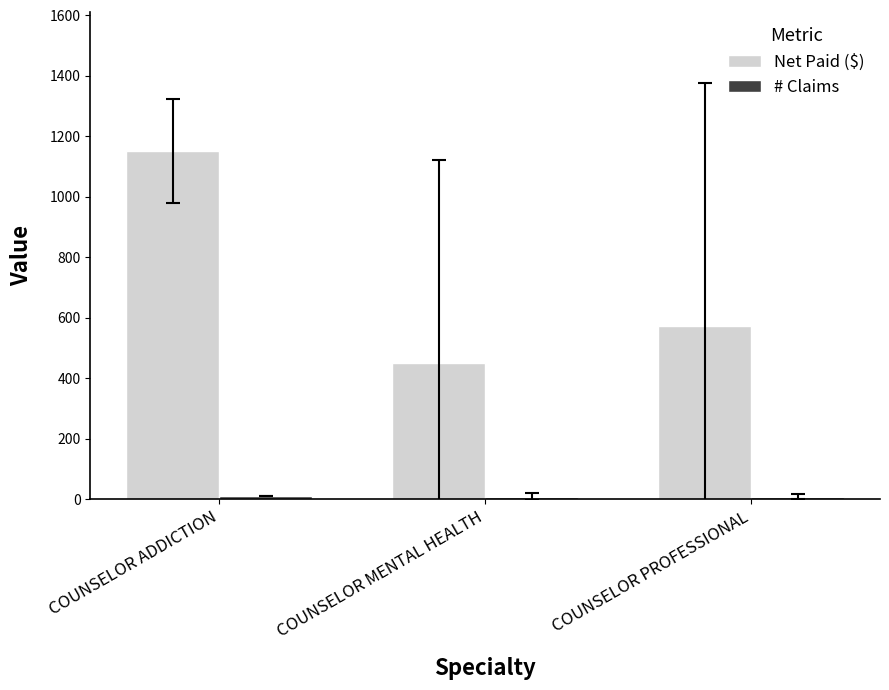

What is the difference between the maximum and second lowest values in the Net Paid ($) series?

576.6